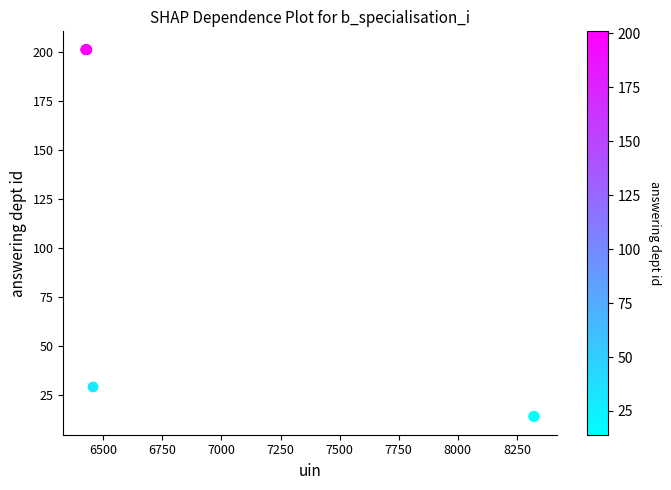

What Y value in the scatter plot is closest to 107?

29